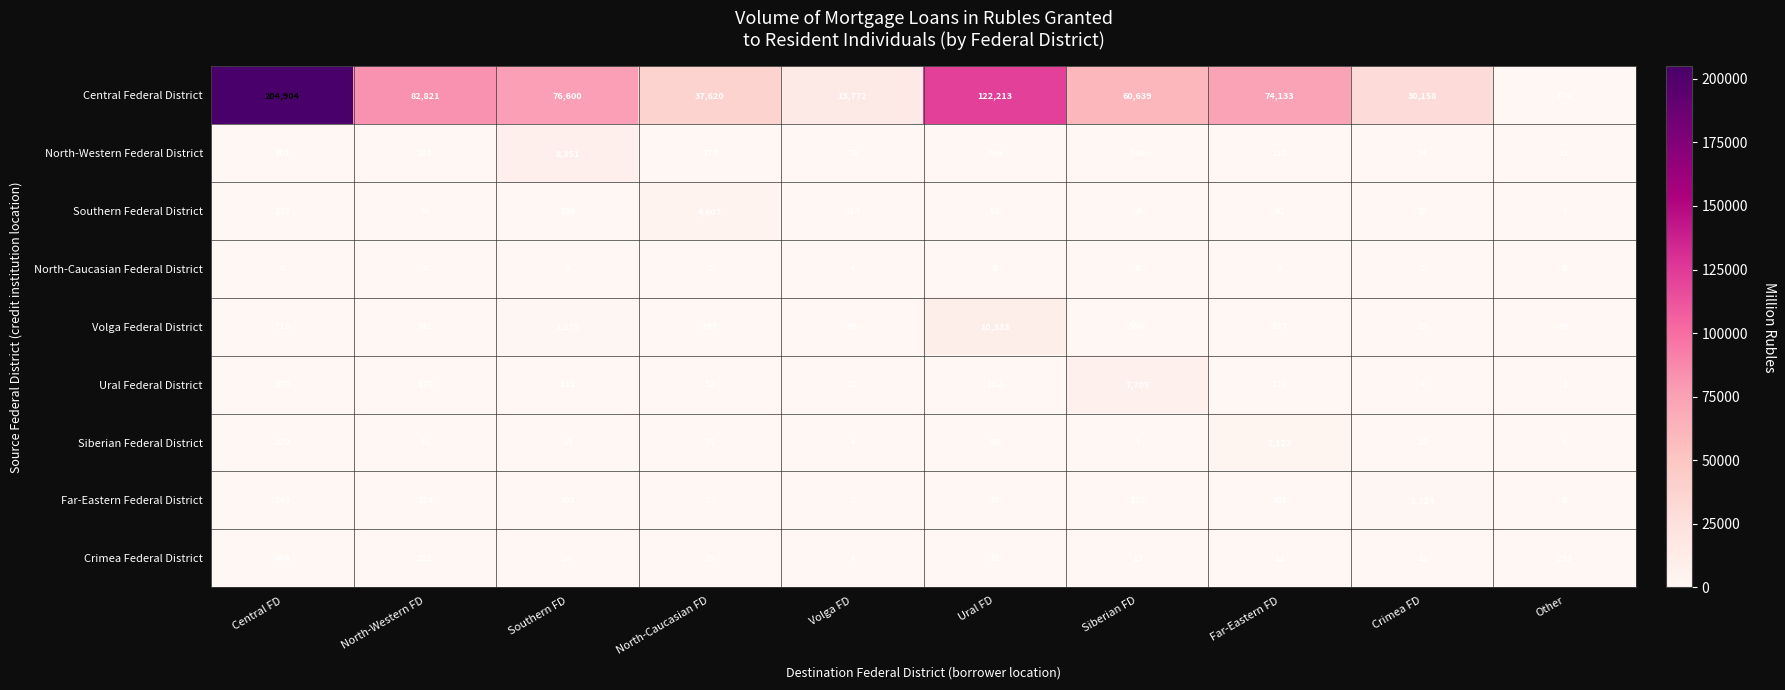

What is the difference between the Volga Federal District values at Volga FD and Southern FD?

1233